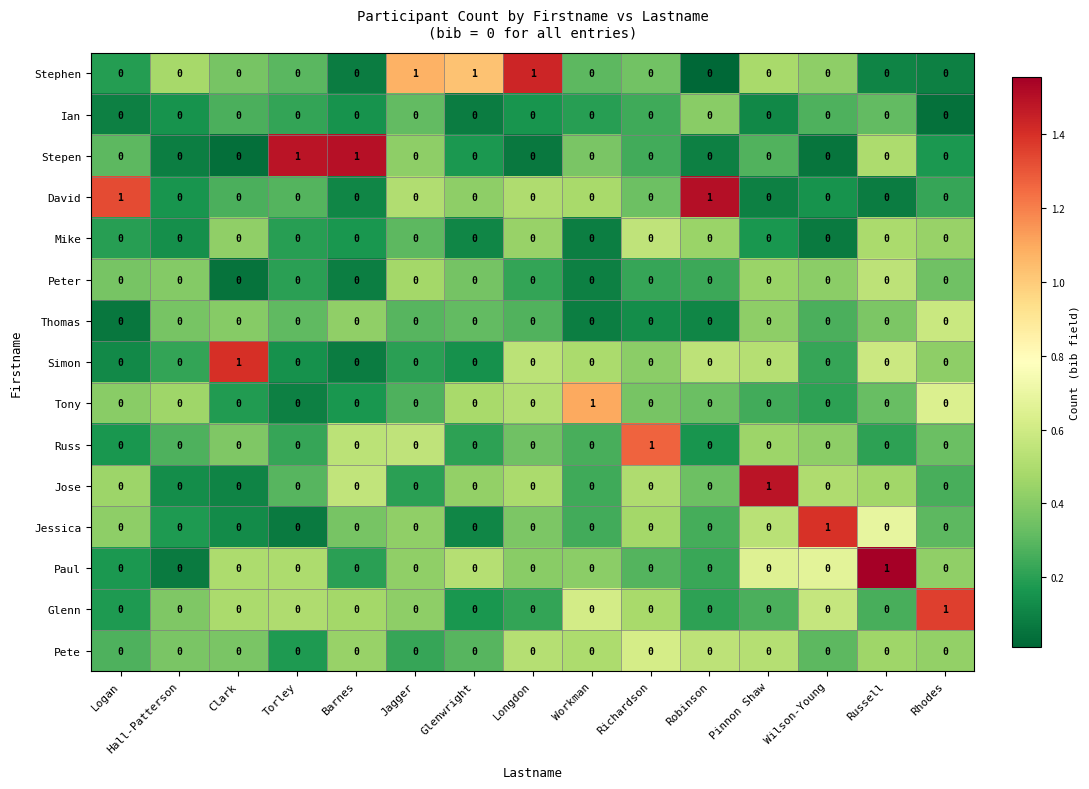

Which series has the largest total across all categories?

Stephen